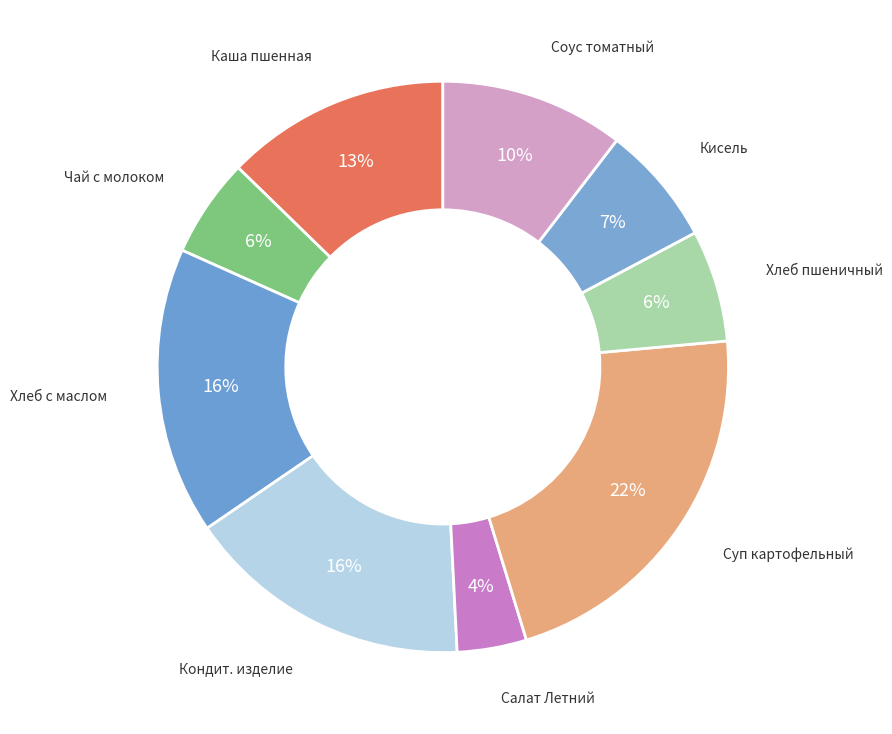

Which slice is the largest?

Суп картофельный